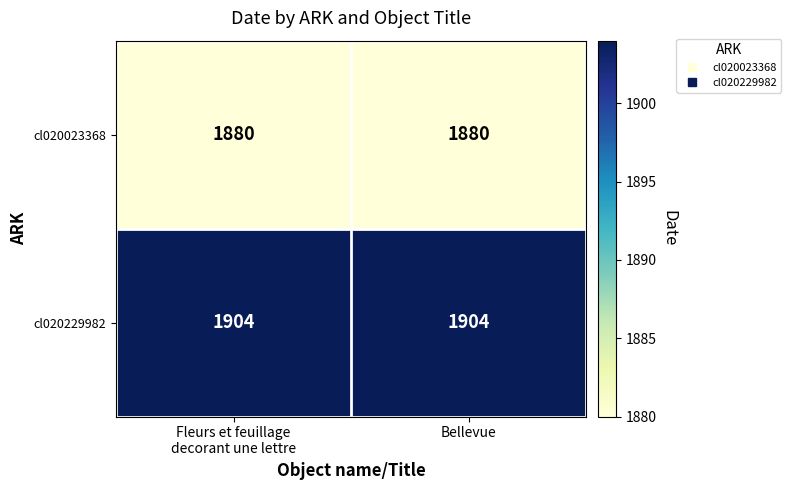

The value of cl020229982 at Bellevue is 2923. True or false?

False